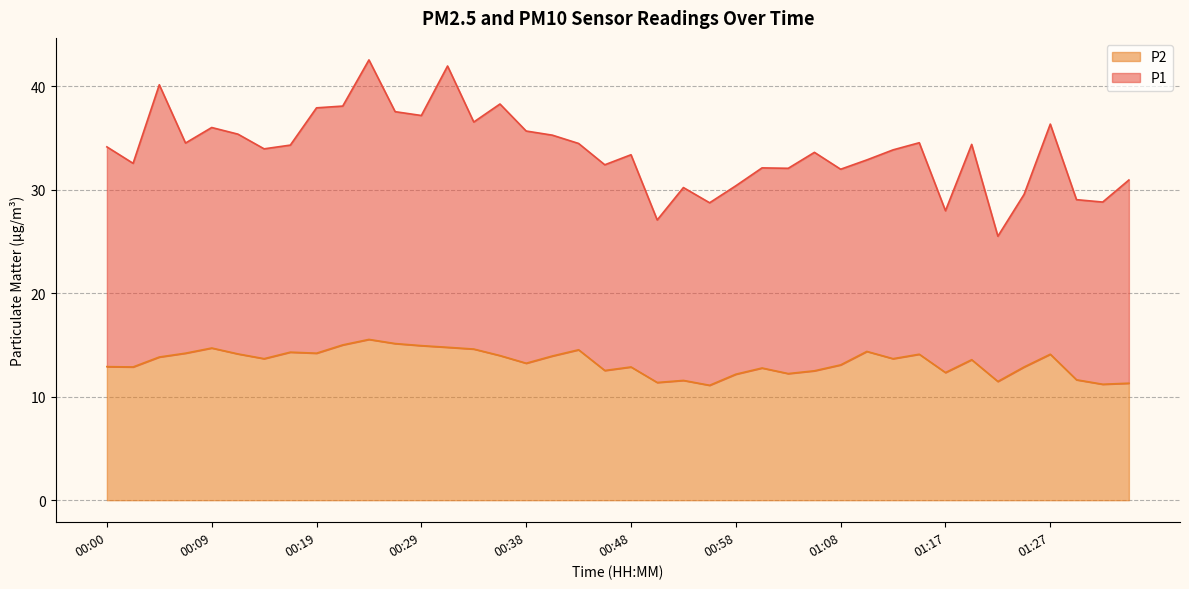

Reading left to right, extract all data points from this chart.

00:00=12.9	00:02=12.9	00:05=13.8	00:07=14.2	00:09=14.7	00:12=14.1	00:14=13.7	00:17=14.3	00:19=14.2	00:22=15.0	00:24=15.5	00:26=15.1	00:29=14.9	00:31=14.8	00:34=14.6	00:36=14.0	00:38=13.2	00:41=13.9	00:43=14.5	00:46=12.5	00:48=12.9	00:51=11.4	00:53=11.6	00:55=11.1	00:58=12.2	01:00=12.8	01:03=12.2	01:05=12.5	01:08=13.1	01:10=14.4	01:13=13.7	01:15=14.1	01:17=12.3	01:20=13.6	01:22=11.5	01:25=12.9	01:27=14.1	01:29=11.6	01:32=11.2	01:34=11.3